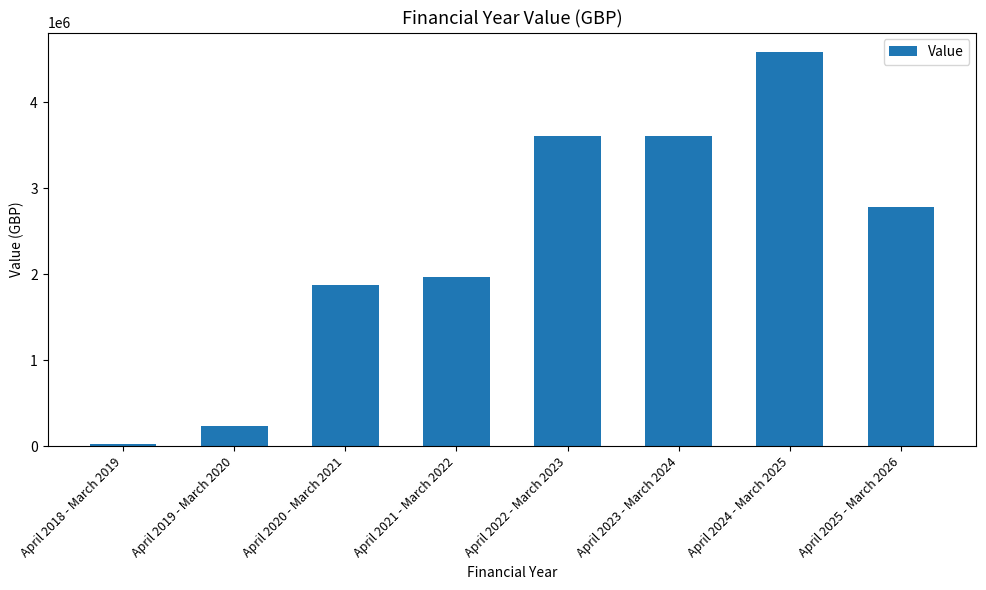

What is the change in value from April 2021 - March 2022 to April 2025 - March 2026?

+814421